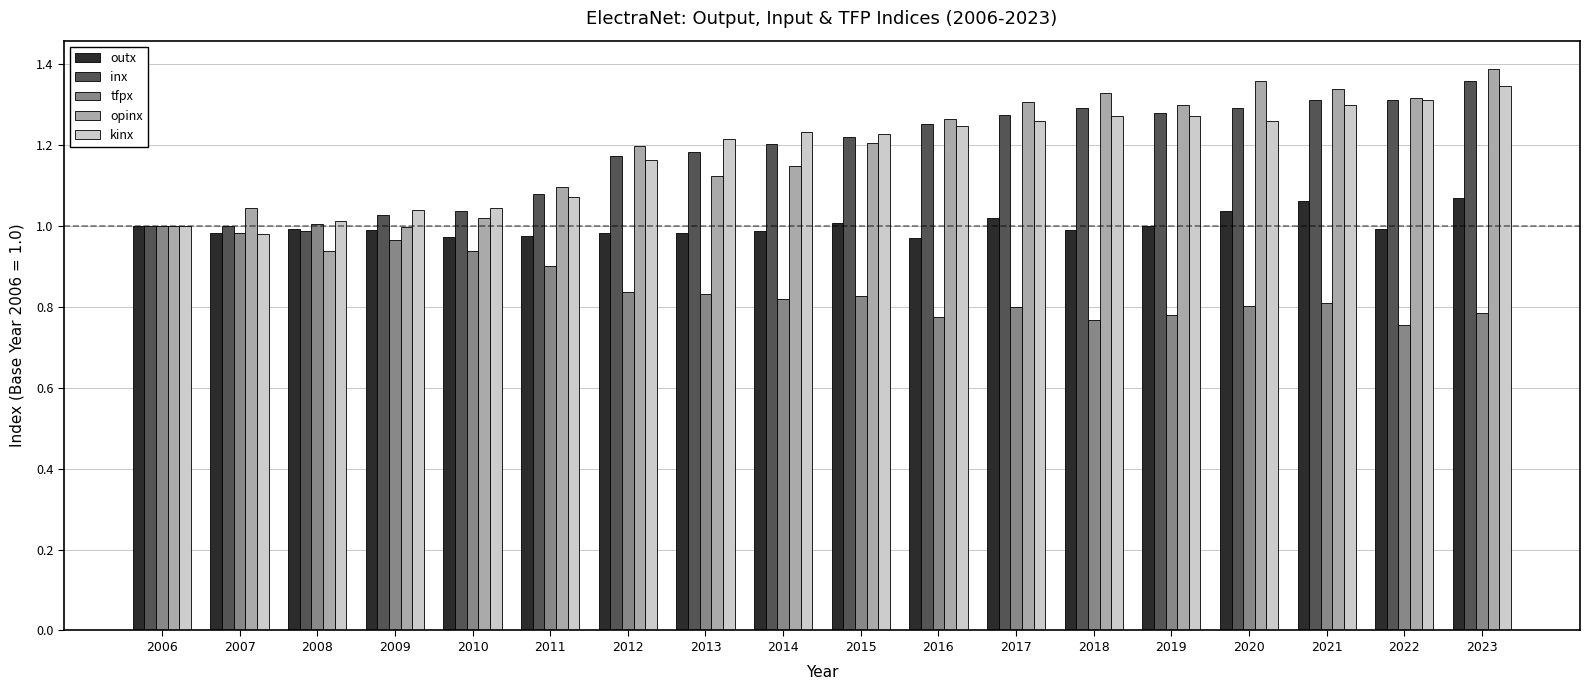

The value of outx at 2014 is 1.0. True or false?

True